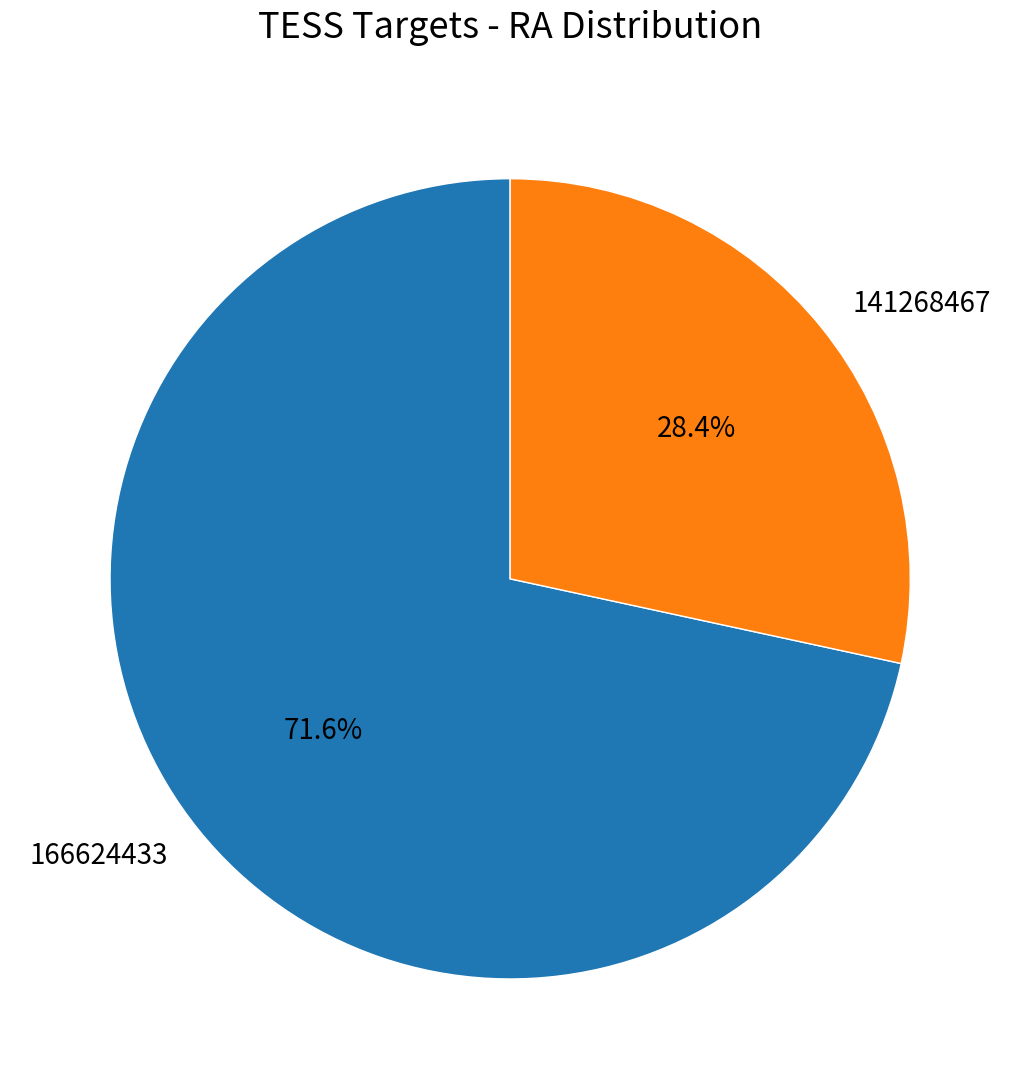

What percentage is the 166624433 slice, to the nearest percent?

72%